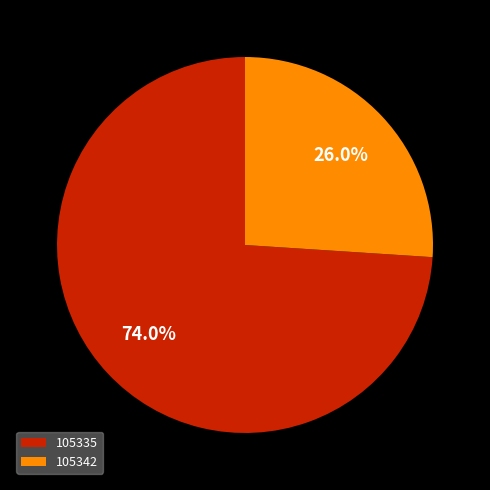

Is it true that 105335 is 84% of the pie?

False